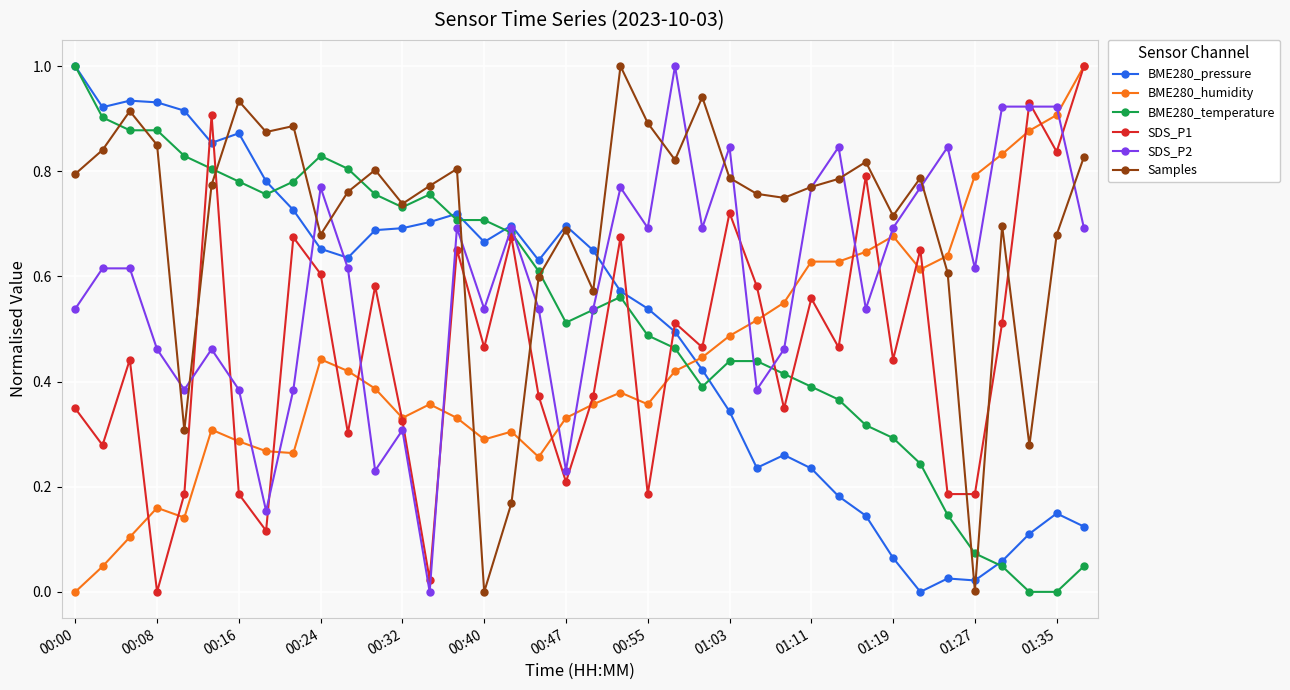

True or false: Samples has more than 0 interior local peaks.

True